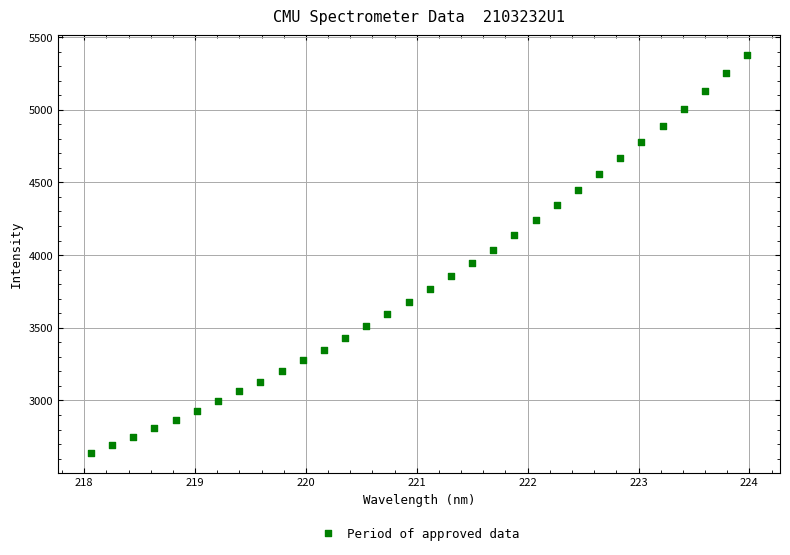

What is the range of X values (max minus min)?

5.9